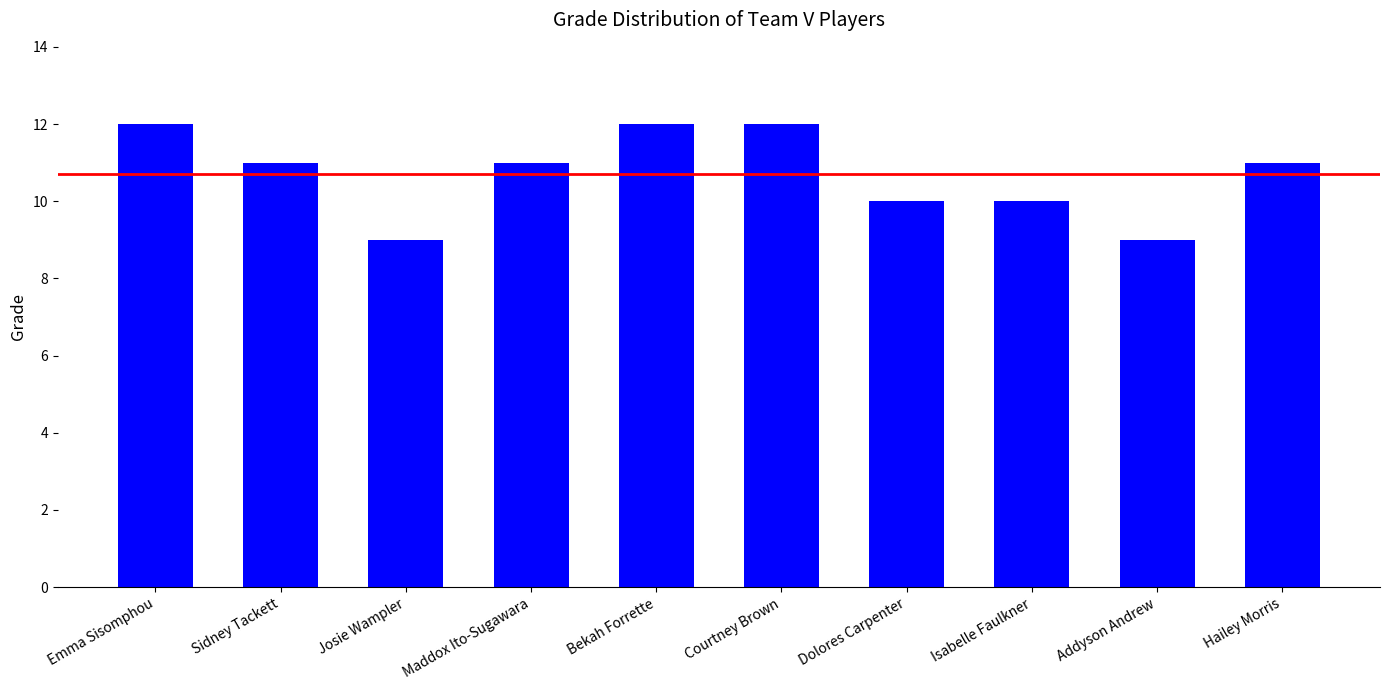

What is the label of the 6th bar from the right?

Bekah Forrette